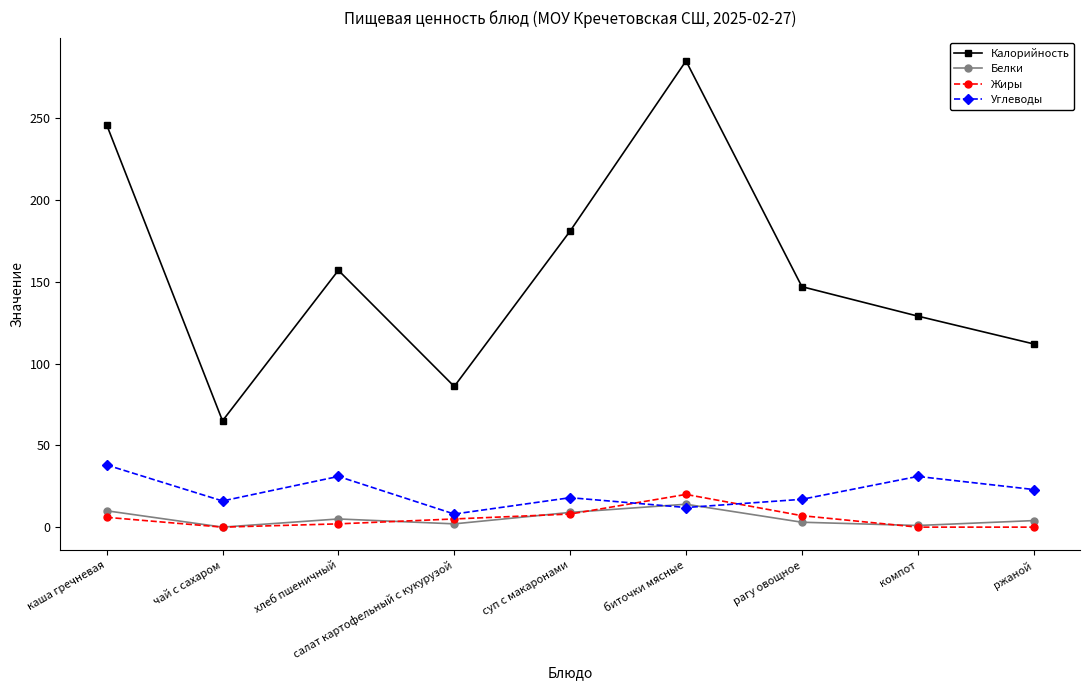

The value of Жиры at компот is 13. True or false?

False